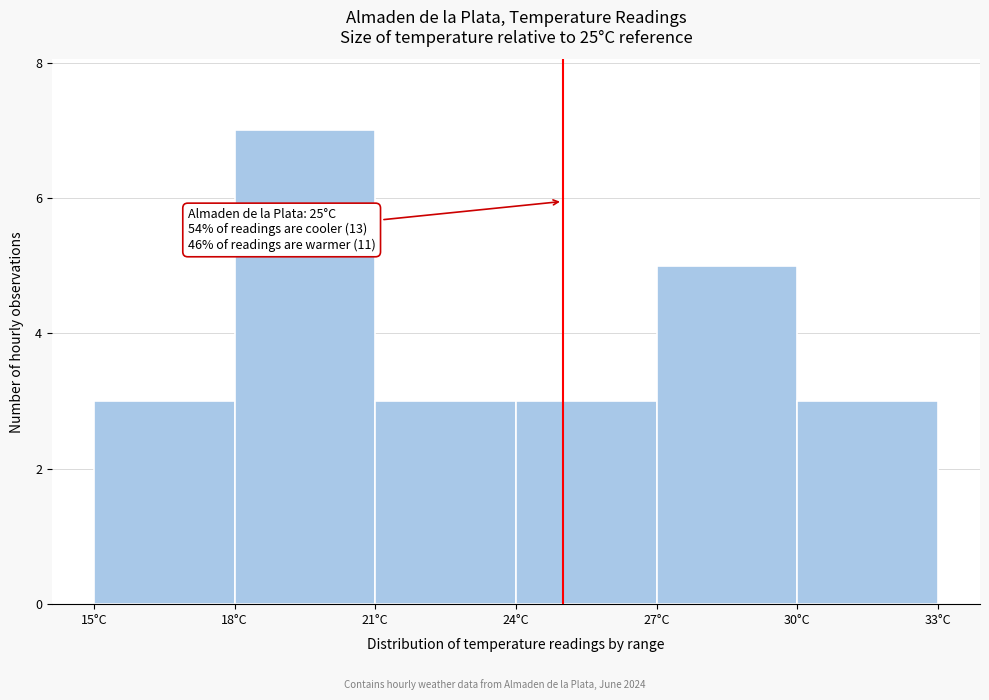

Which range on the x-axis has the tallest bar?

18 to 21